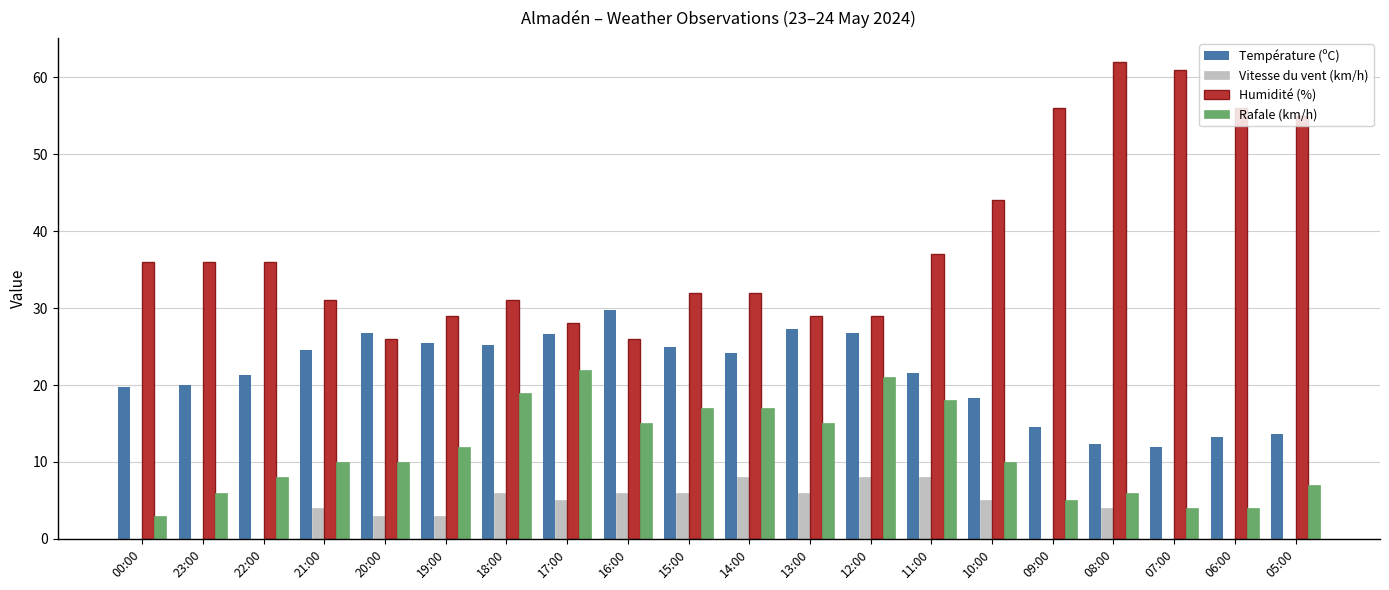

The value of Humidité (%) at 18:00 is 31.0. True or false?

True